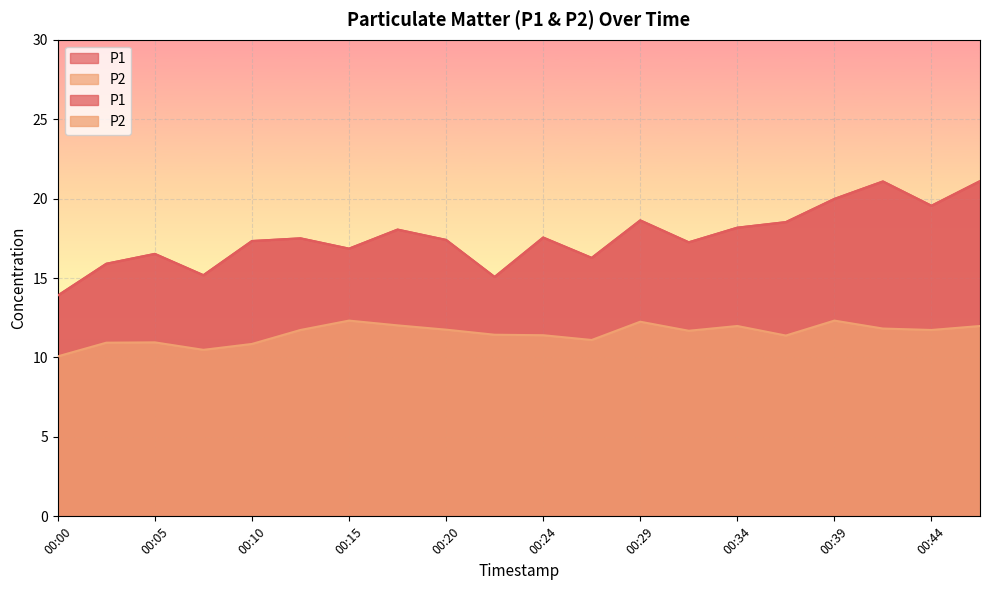

What is the average value of the P2 series?

11.5